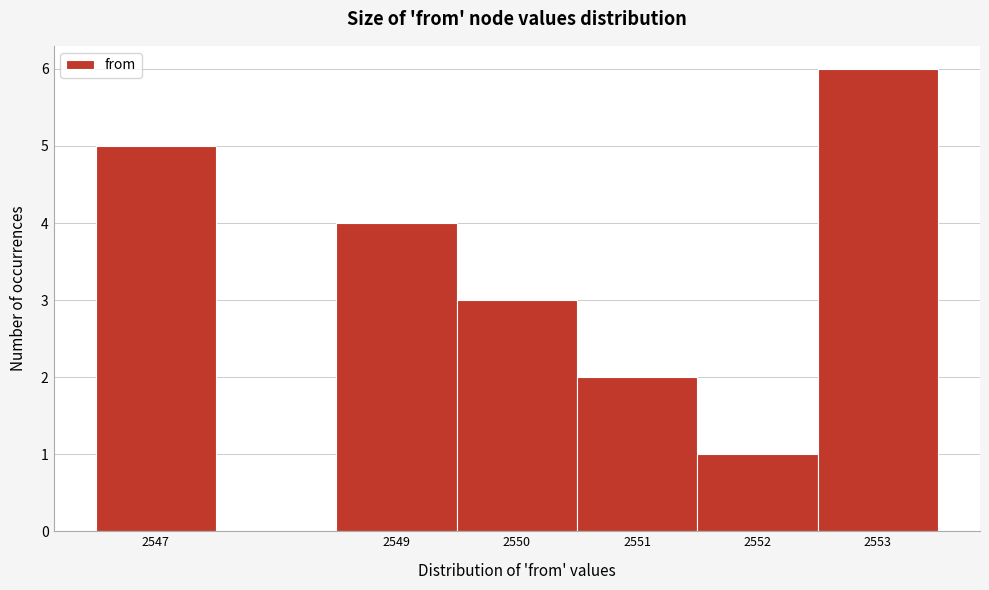

Reading left to right, list every bar in this chart as the range it spans on the x-axis followed by its height. The values are not printed on the chart, so give them approximately, as read against the axis.

2546.5 to 2547.5: 5
2547.5 to 2548.5: 0
2548.5 to 2549.5: 4
2549.5 to 2550.5: 3
2550.5 to 2551.5: 2
2551.5 to 2552.5: 1
2552.5 to 2553.5: 6